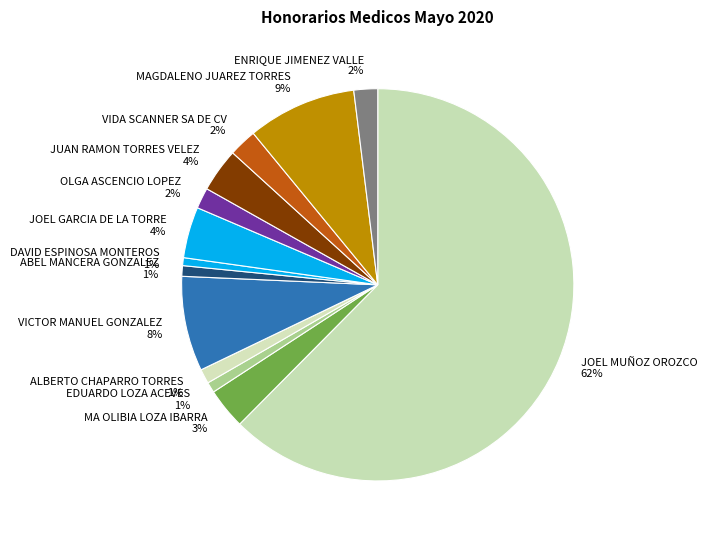

True or false: DAVID ESPINOSA MONTEROS accounts for 1% of the total.

True